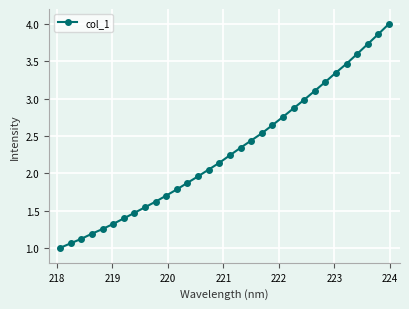

What is the value of the 29th point from the left?

3.6